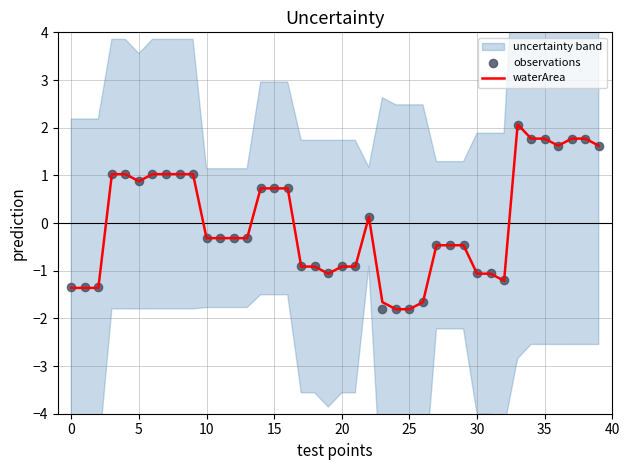

At how many categories does at least one series exceed 0?

18